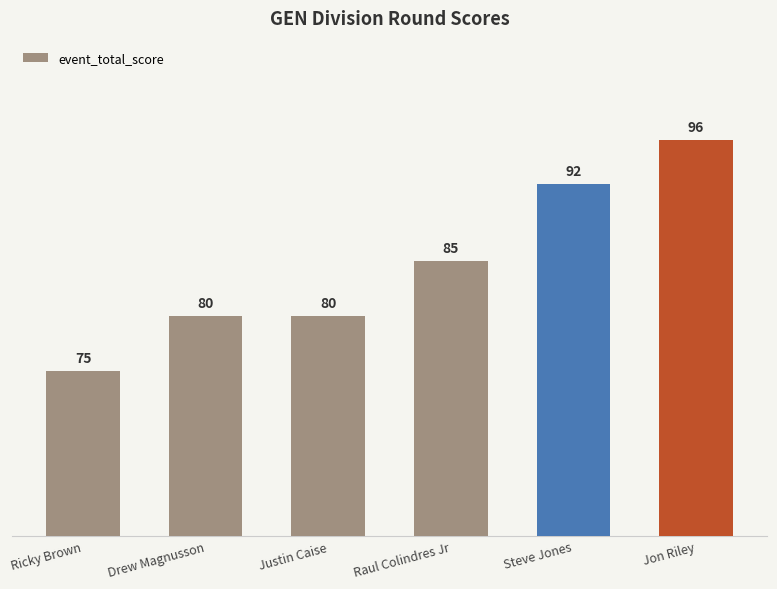

At which category does the chart reach its peak across all series?

Jon Riley